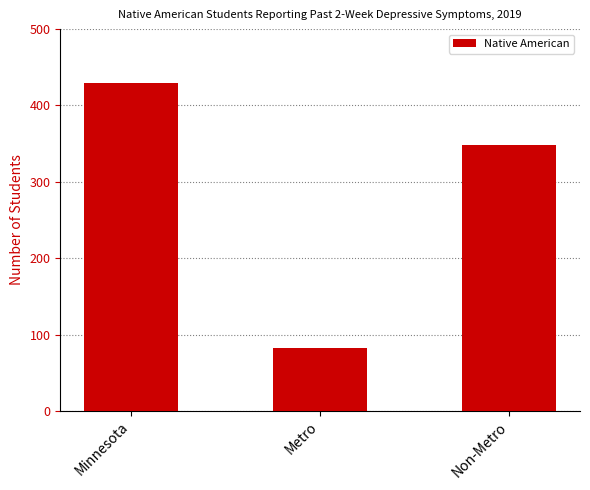

What value does the data have at Metro, to the nearest 50?

100